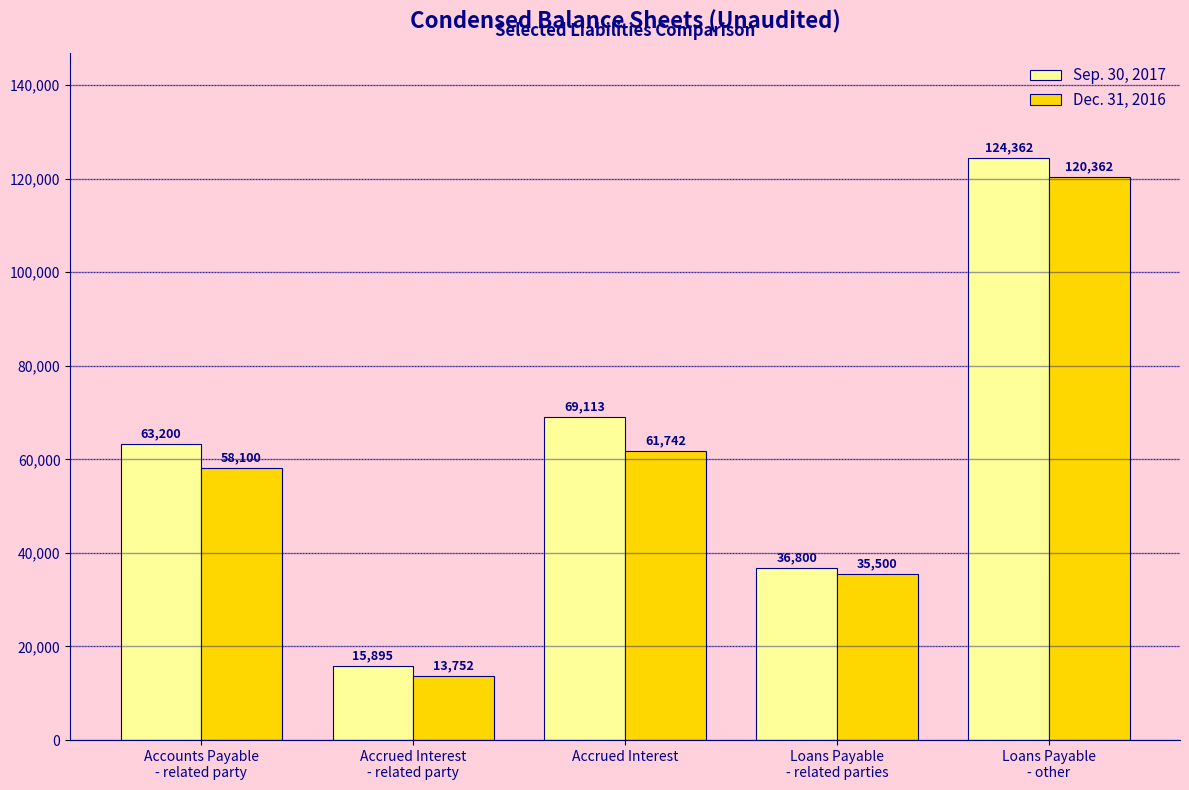

At which category is the sum across all series the highest?

Loans Payable
- other